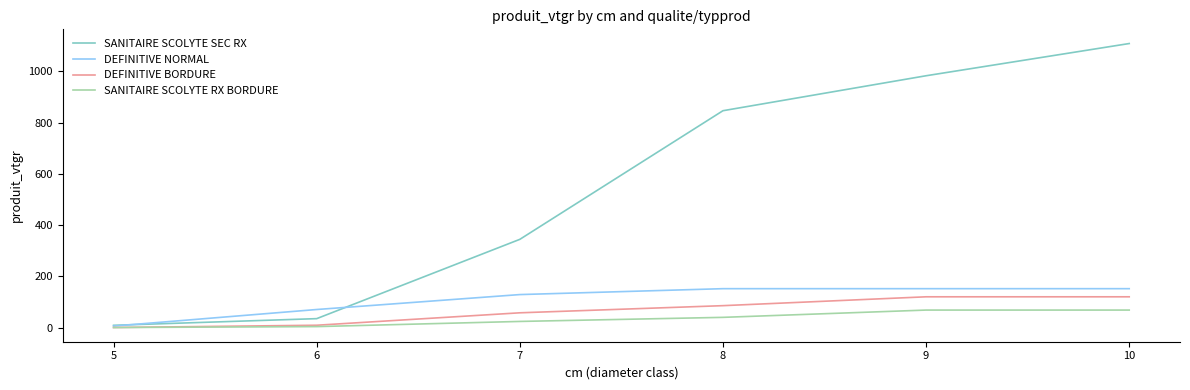

The value of DEFINITIVE BORDURE at 7 is 142.0. True or false?

False